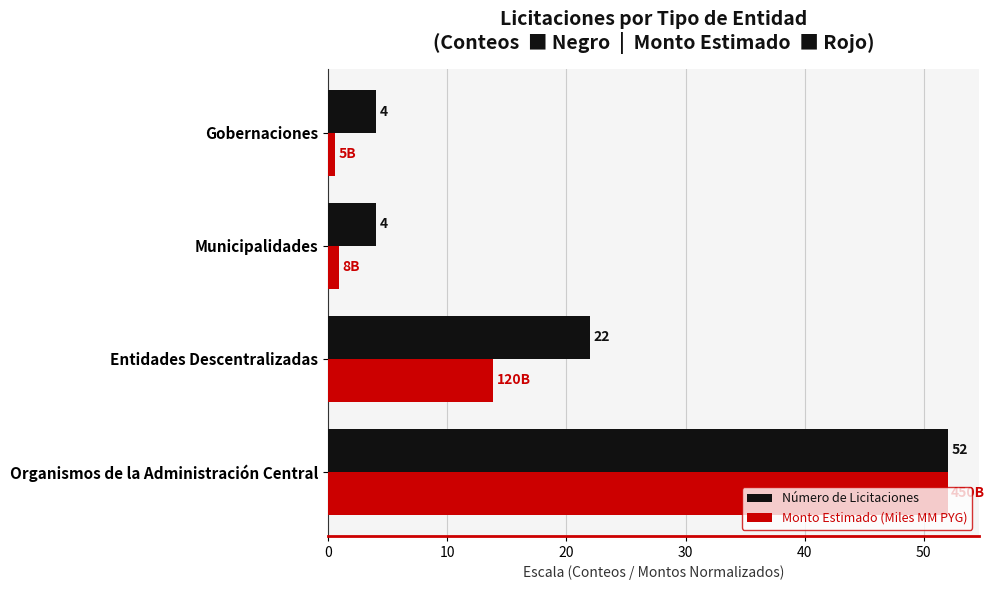

What is the highest value of the Número de Licitaciones series?

52.0